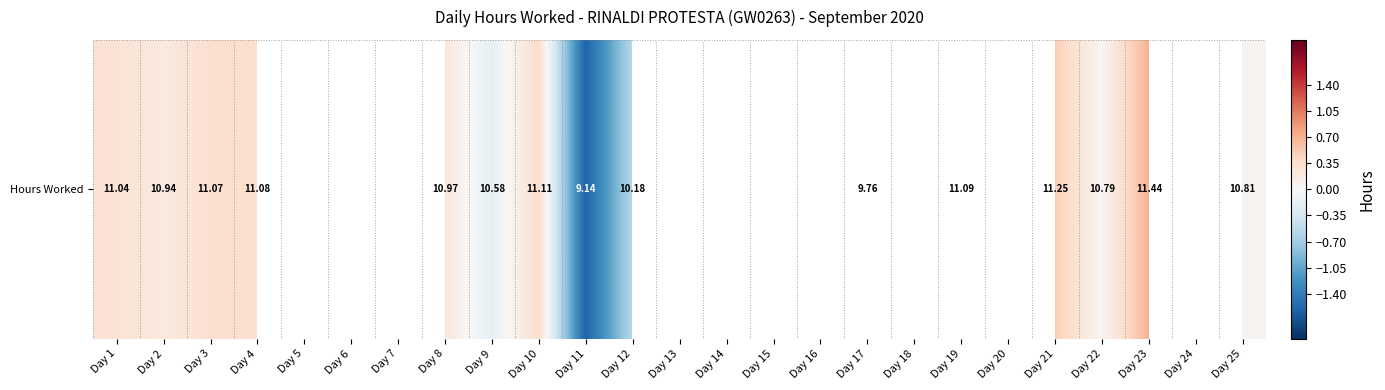

Where does the data first go above 0?

Day 1